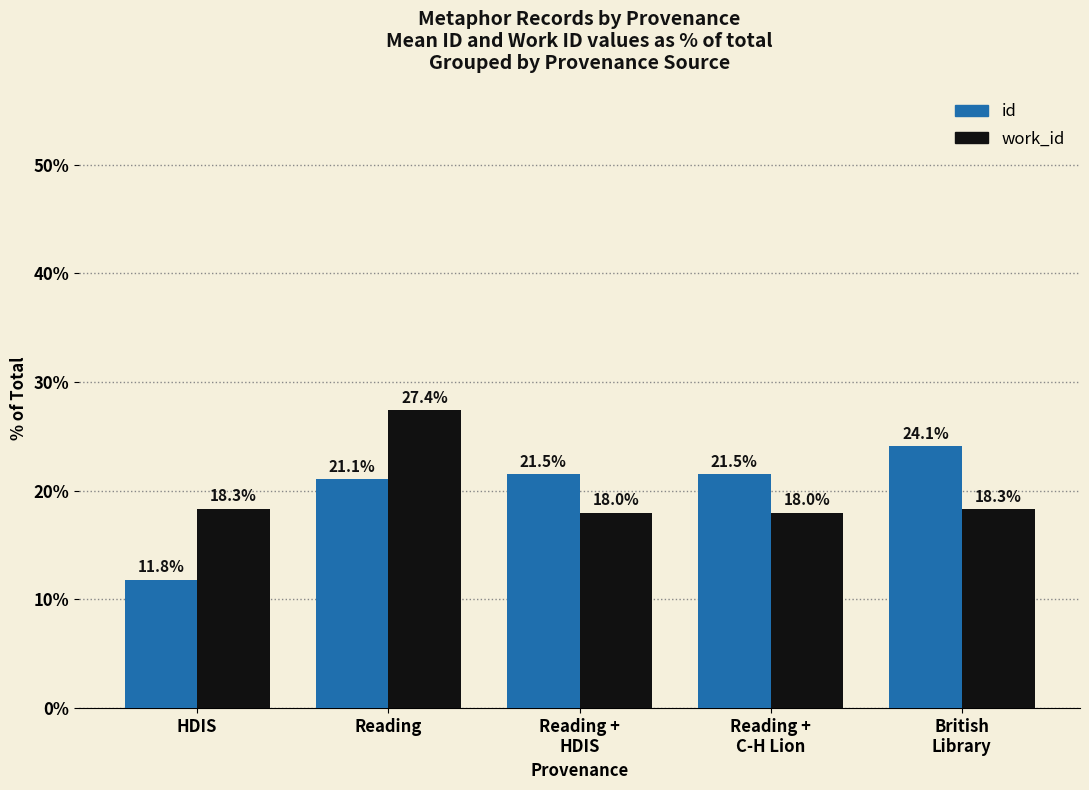

How many data points in id are less than 21?

1